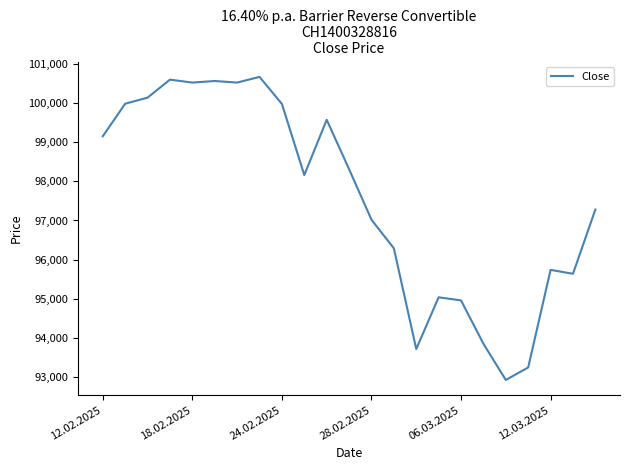

True or false: the data has more than 0 interior local peaks.

True